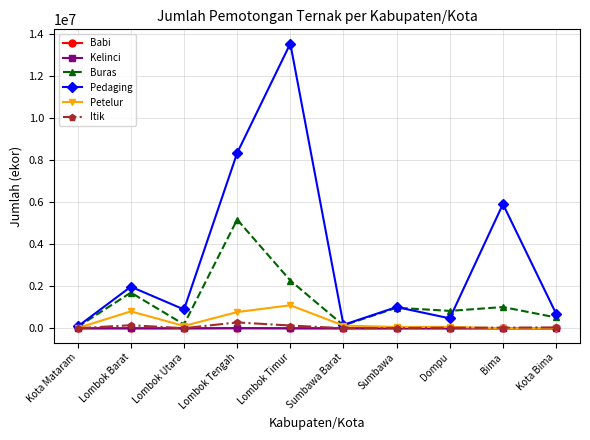

What is the sum of the Babi values at Lombok Barat and Dompu?

3180